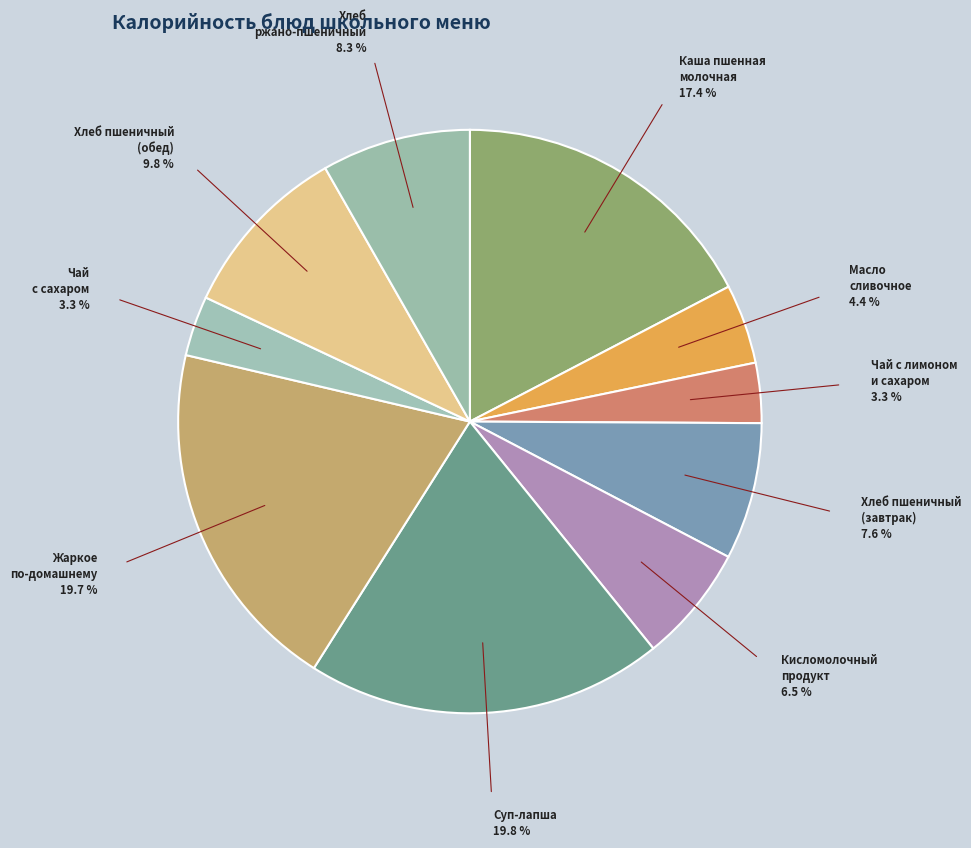

What is the smallest slice in the pie chart?

Чай с лимоном и сахаром